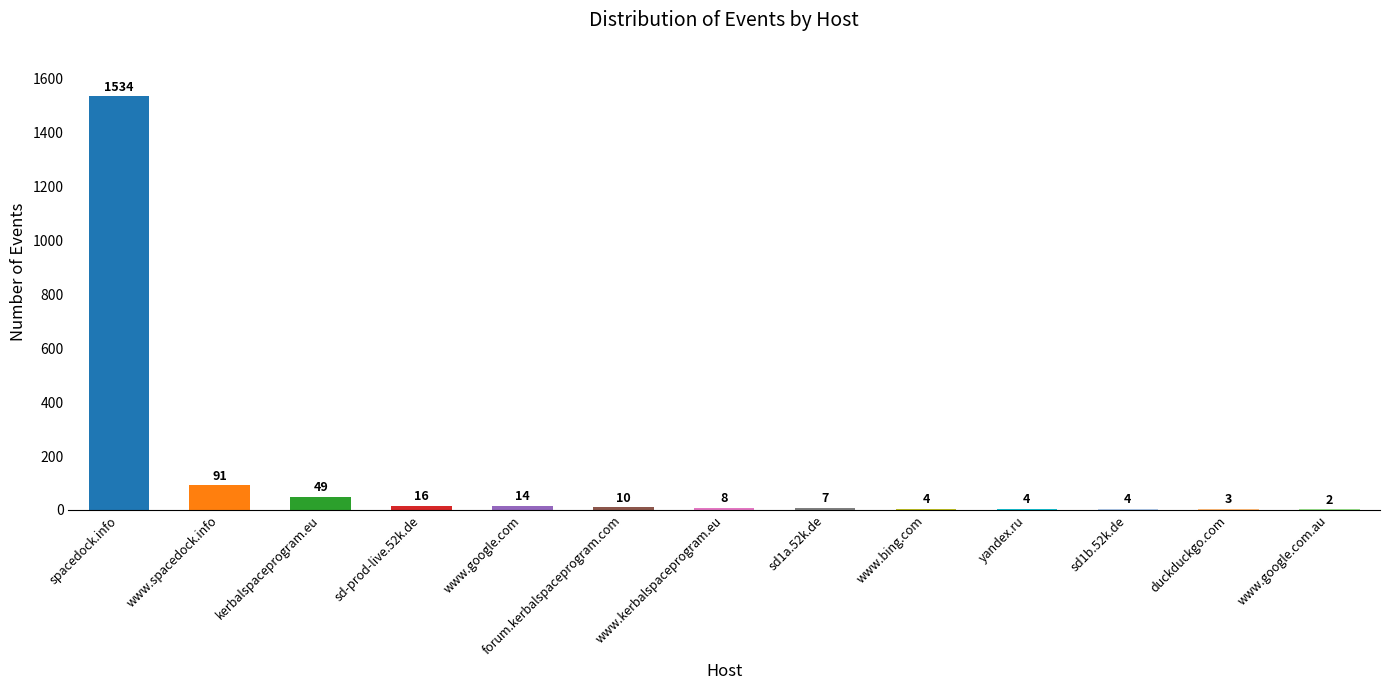

What is the sum of all values?

1746